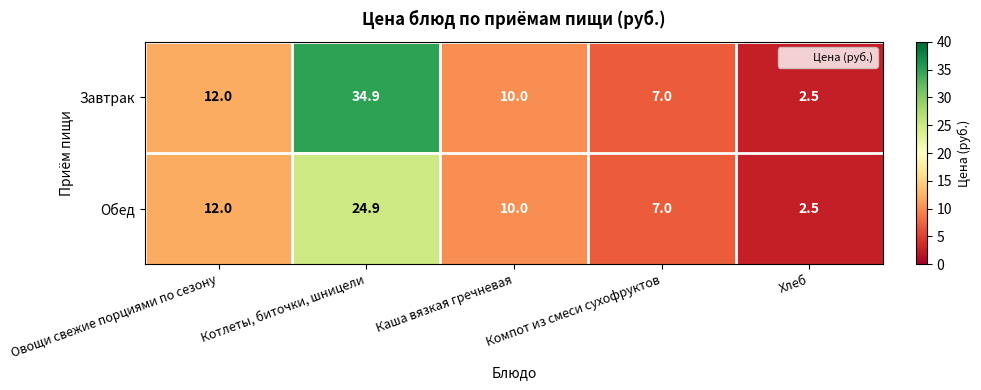

Rank the categories by Обед value from lowest to highest.

Хлеб, Компот из смеси сухофруктов, Каша вязкая гречневая, Овощи свежие порциями по сезону, Котлеты, биточки, шницели